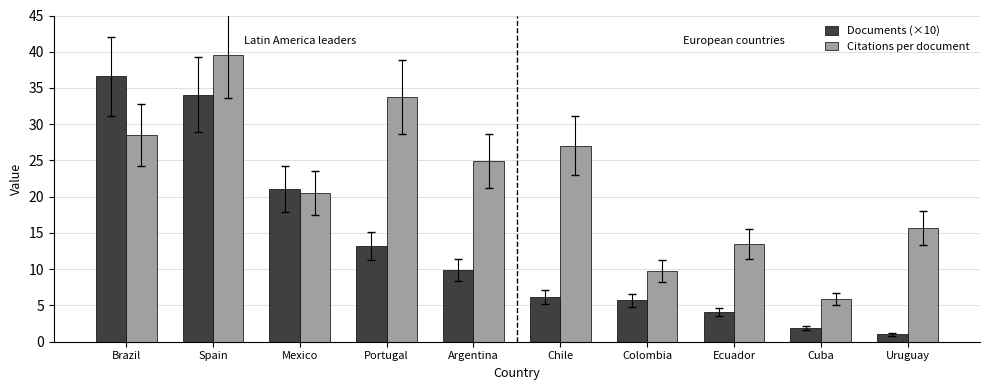

What are all the series names shown in the legend?

Documents (×10), Citations per document